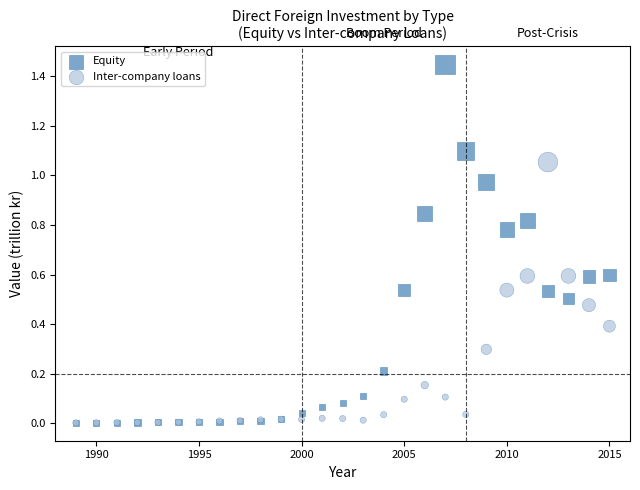

What are all the series names shown in the legend?

Equity, Inter-company loans